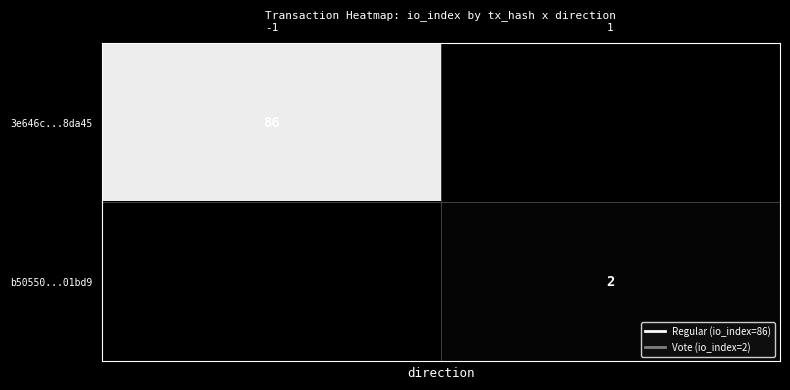

The 3e646c...8da45 series shows 86 at -1. True or false?

True